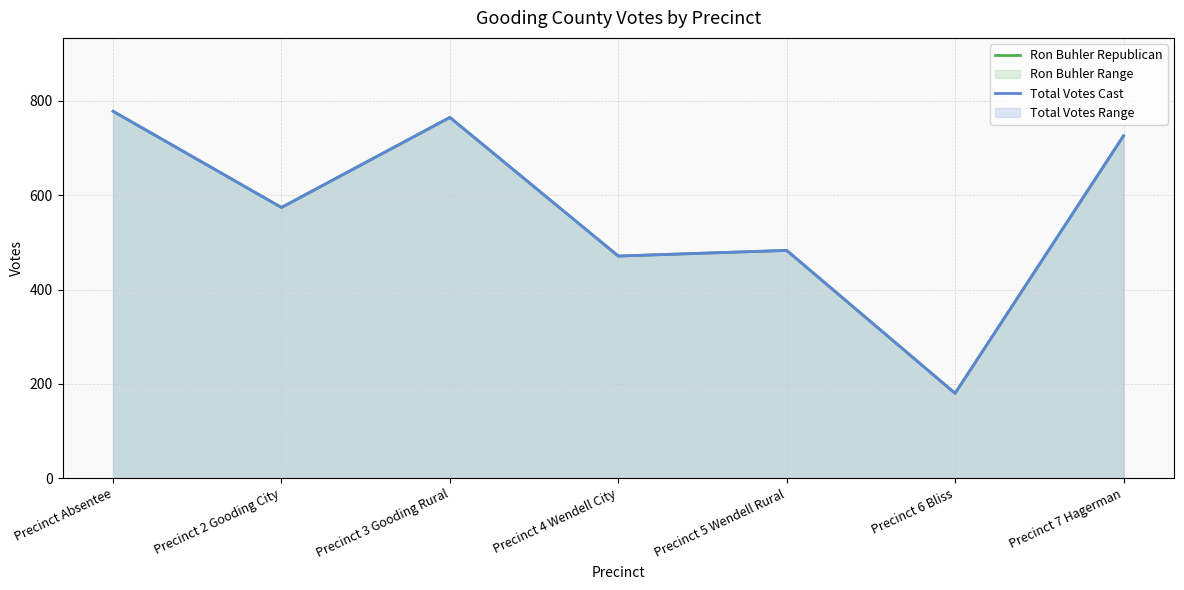

Where does the Ron Buhler Republican series first go above 574?

Precinct Absentee